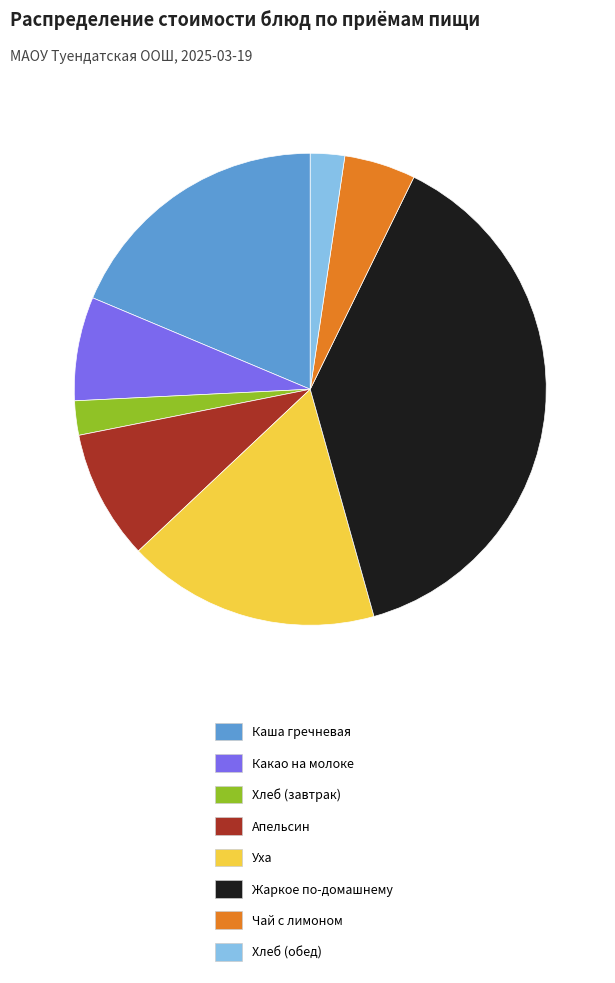

Is Хлеб (обед) the majority of the pie?

No